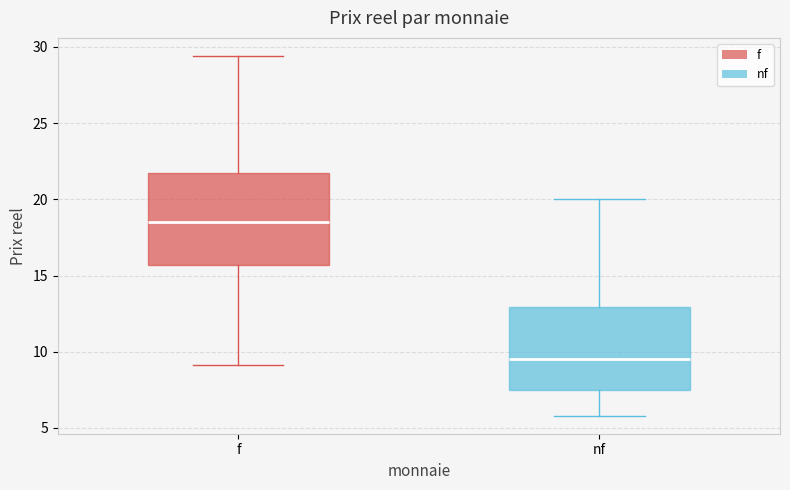

Where does the upper whisker of the box for nf end on the y-axis? The values are not printed on the chart, so give them approximately, as read against the axis.

20.0